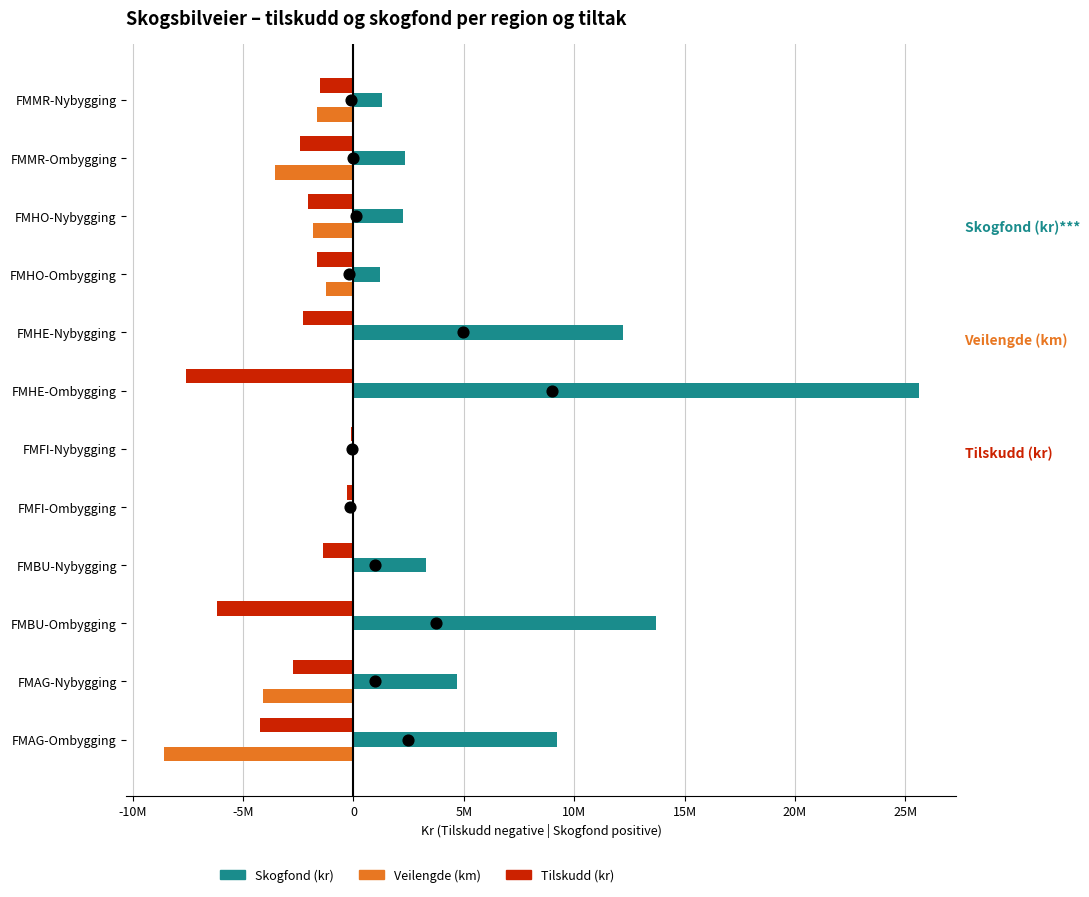

What are all the series names shown in the legend?

Tilskudd (kr), Skogfond (kr), Veilengde (km)